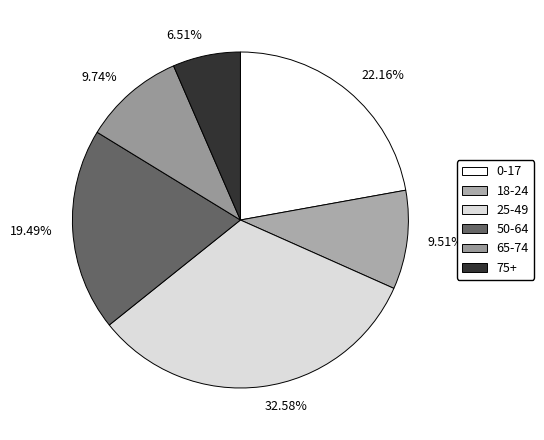

What percentage is NOT represented by 75+?

93.5%